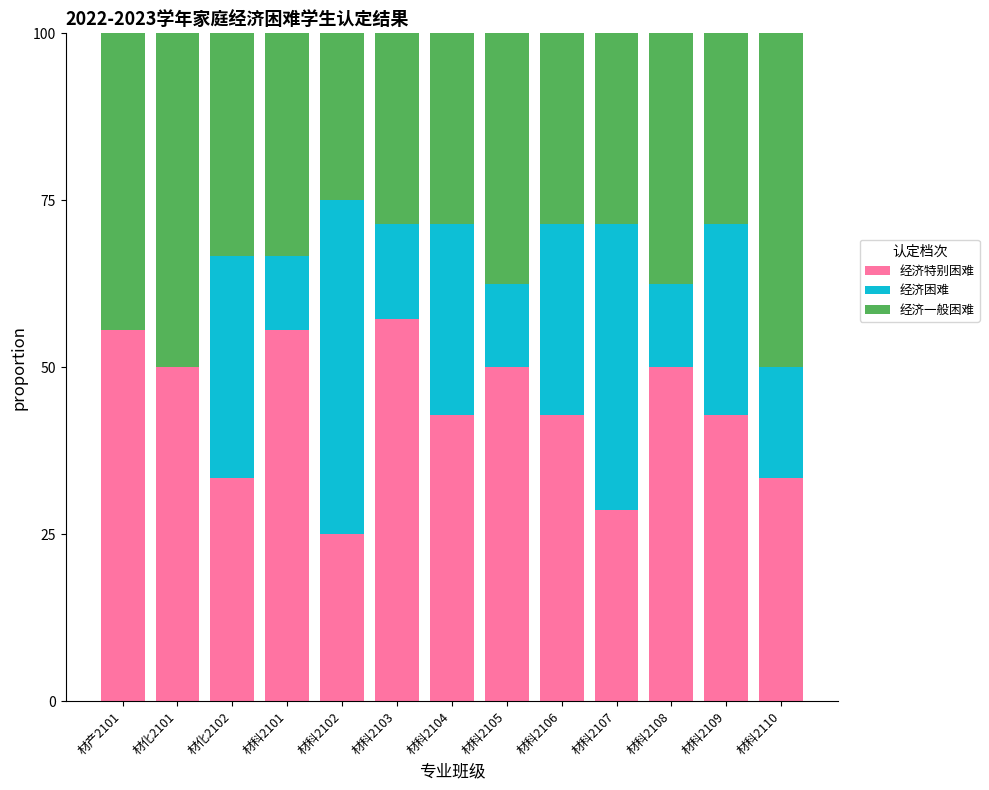

The value of 经济特别困难 at 材科2108 is 79.8. True or false?

False